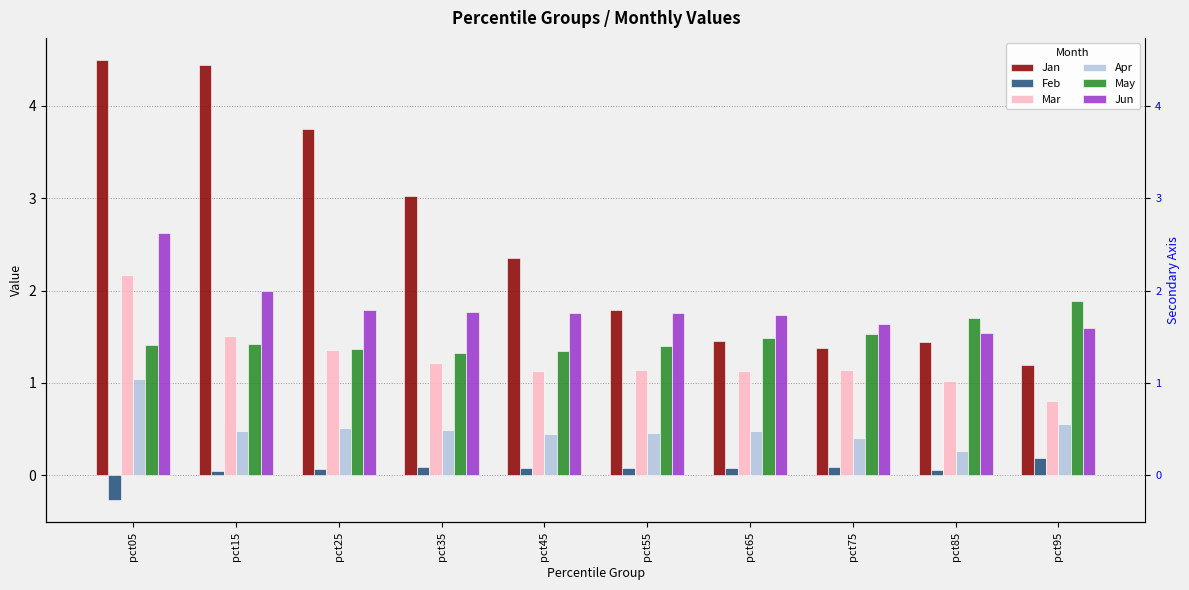

At which label is Jan closest to 2?

pct55